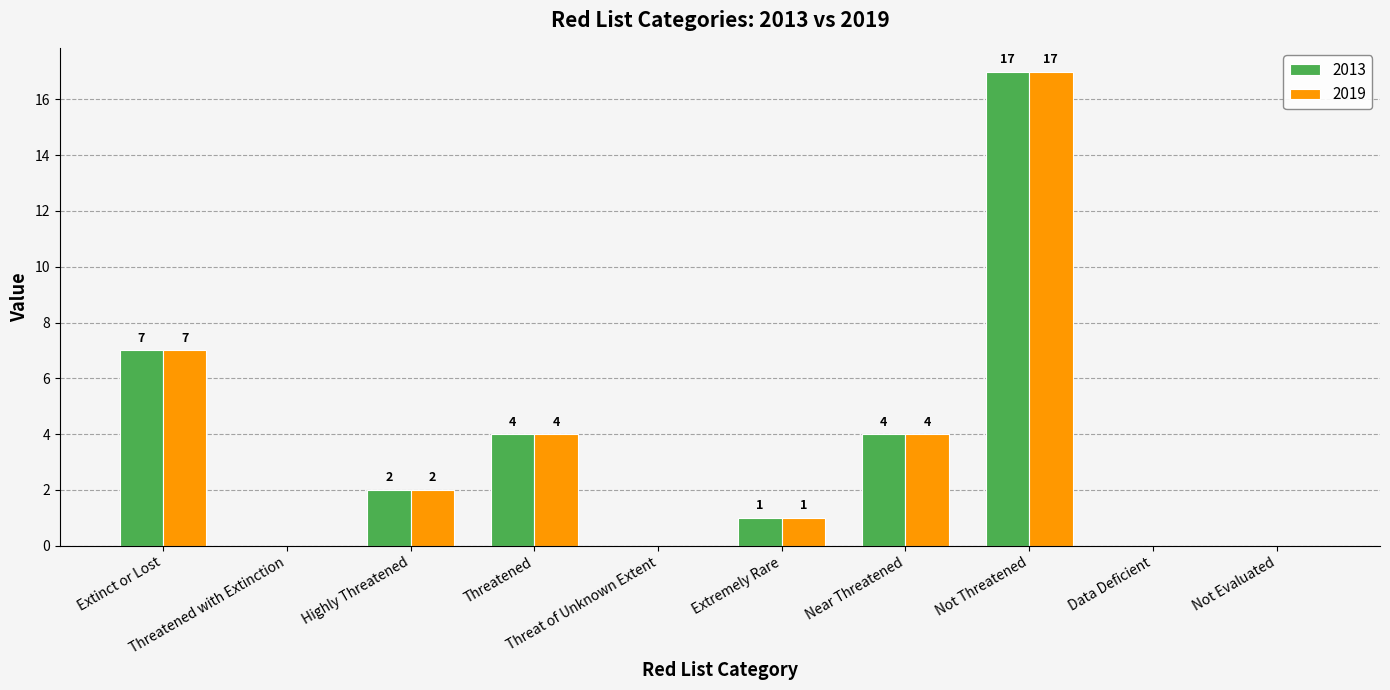

Which category has the highest value in the 2019 series?

Not Threatened